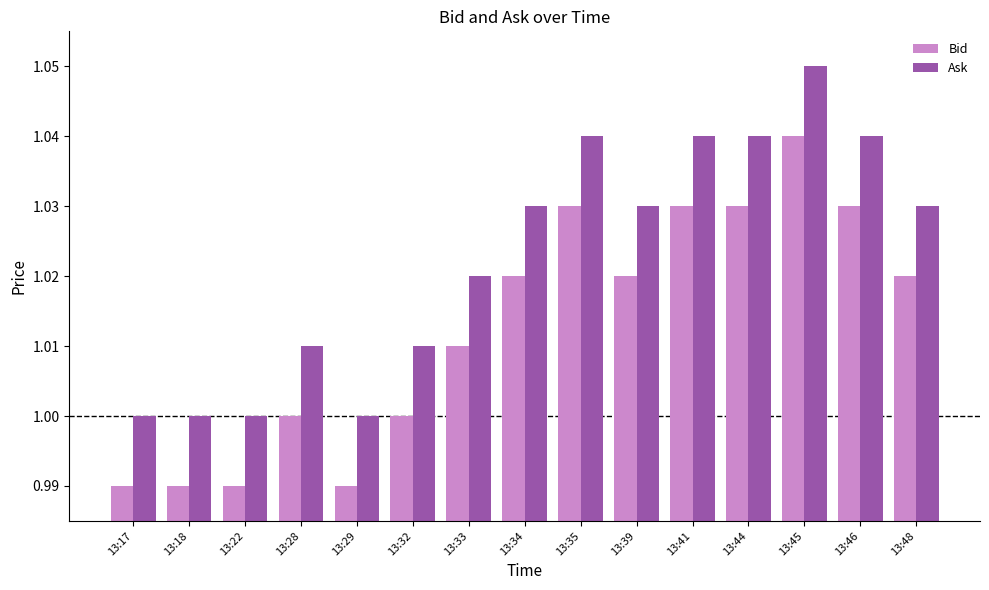

Is it true that Bid equals 1.3 at 13:32?

False